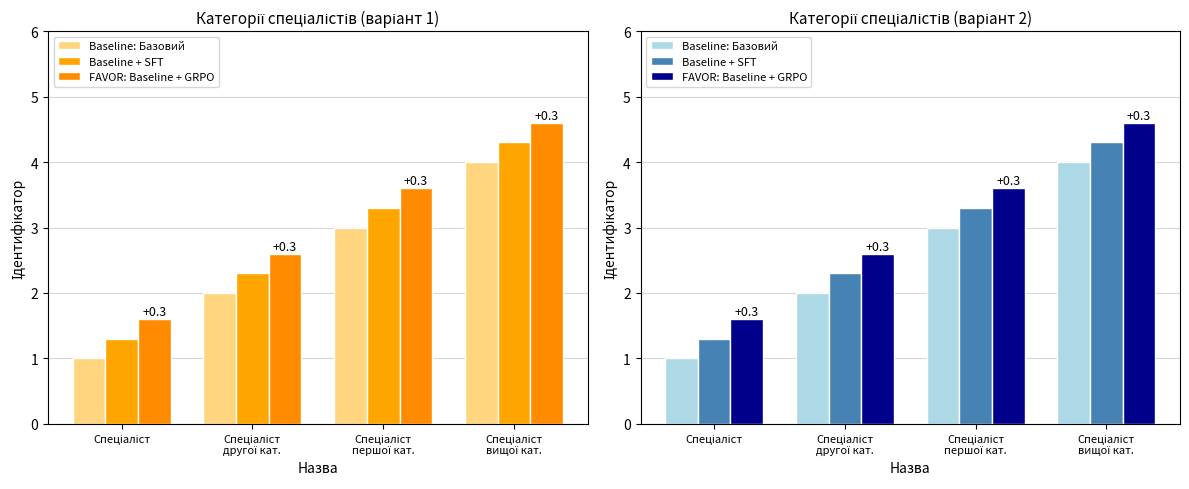

Reading left to right, transcribe all the data shown in this chart.

Baseline: Базовий: Спеціаліст=1.0	Спеціаліст
другої кат.=2.0	Спеціаліст
першої кат.=3.0	Спеціаліст
вищої кат.=4.0
Baseline + SFT: Спеціаліст=1.3	Спеціаліст
другої кат.=2.3	Спеціаліст
першої кат.=3.3	Спеціаліст
вищої кат.=4.3
FAVOR: Baseline + GRPO: Спеціаліст=1.6	Спеціаліст
другої кат.=2.6	Спеціаліст
першої кат.=3.6	Спеціаліст
вищої кат.=4.6